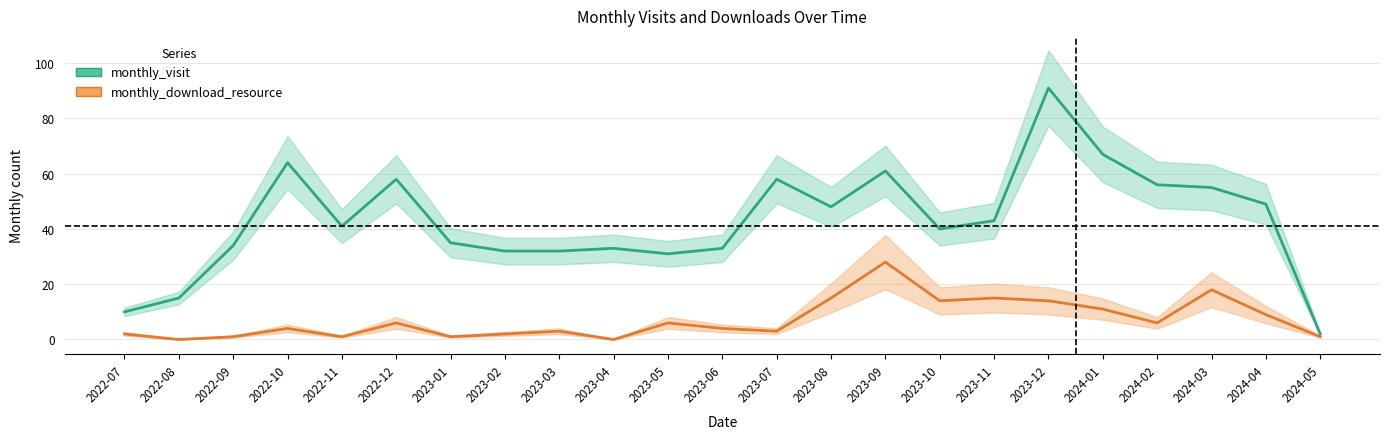

At which label is monthly_visit closest to 46?

2023-08